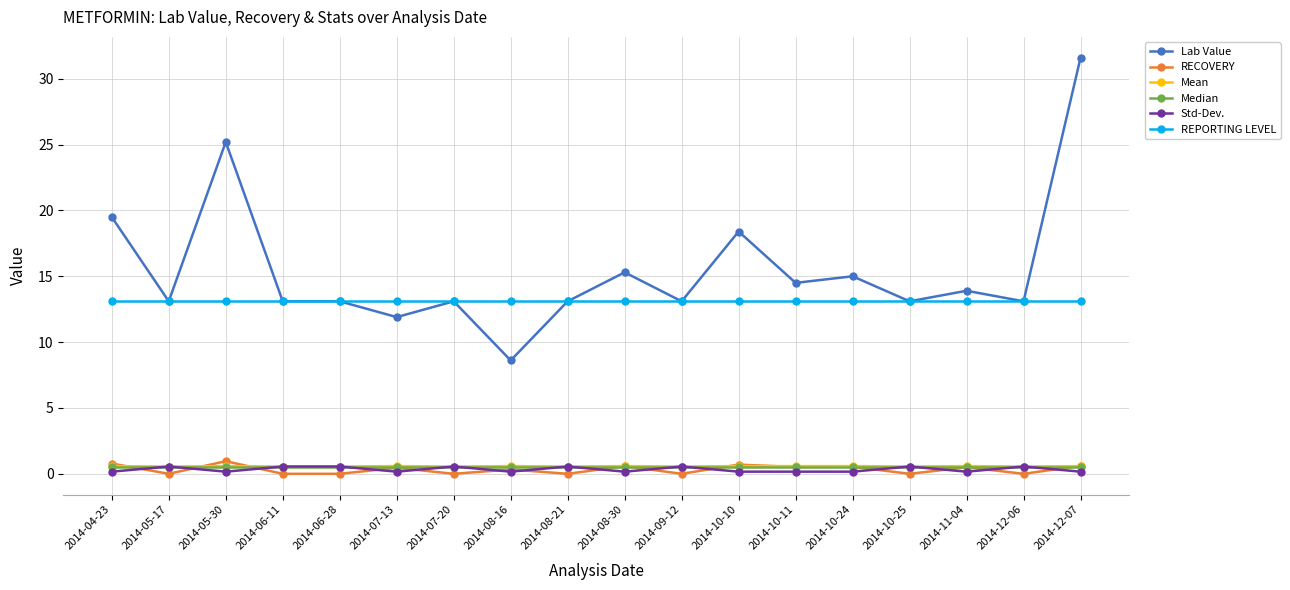

Where is Lab Value nearest to the value 20?

2014-04-23